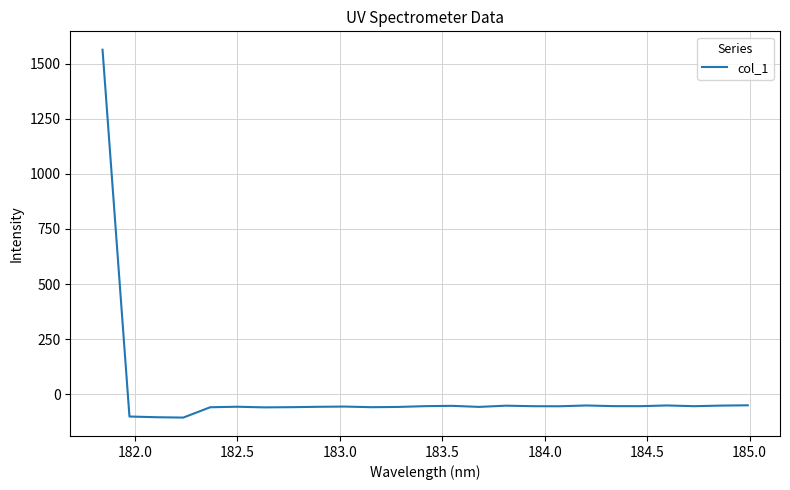

What is the difference between the maximum and minimum values?

1668.8